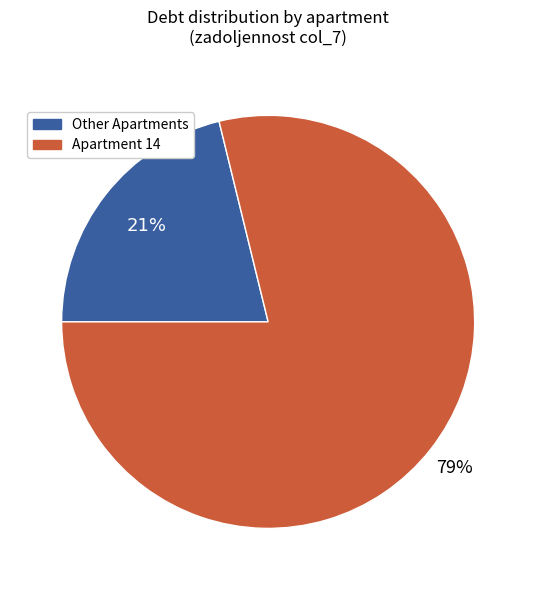

Is there any slice that represents more than half of the pie?

Yes